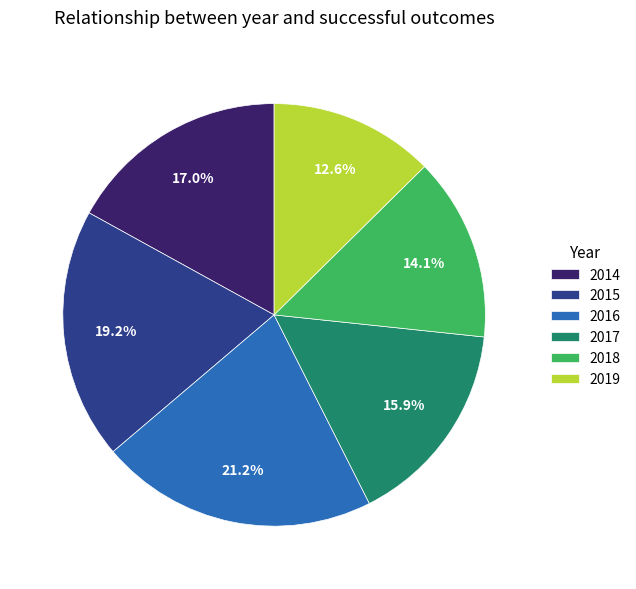

What is the largest slice in the pie chart?

2016